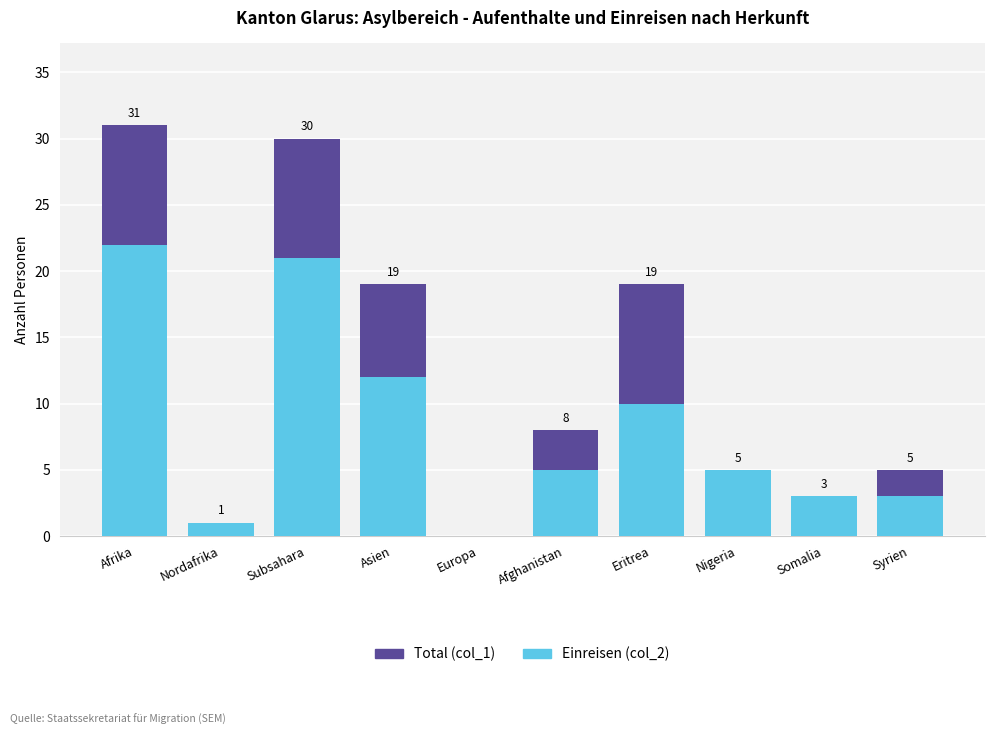

Reading left to right, transcribe all the data shown in this chart.

Total (col_1): 31	1	30	19	0	8	19	5	3	5
Einreisen (col_2): 22	1	21	12	0	5	10	5	3	3